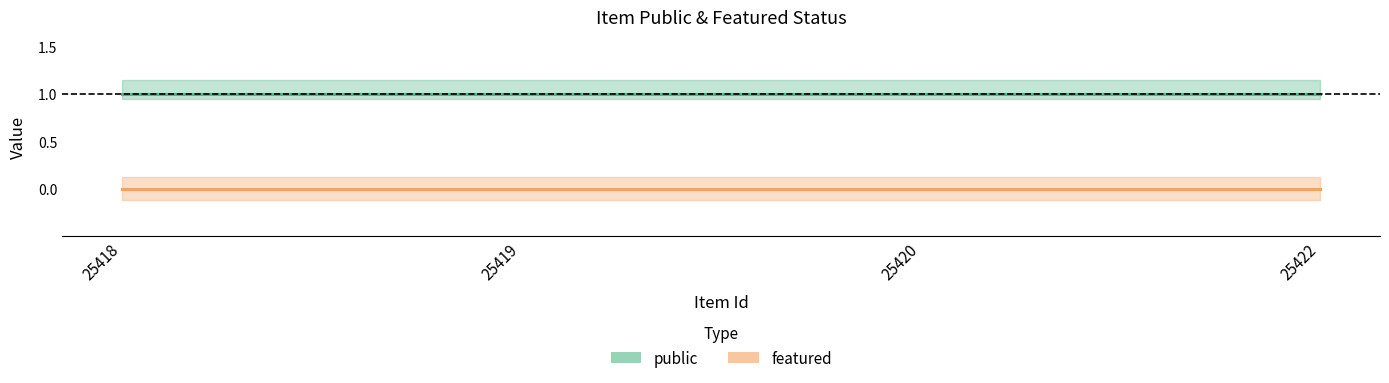

What is the difference between the highest and lowest values at 25420?

1